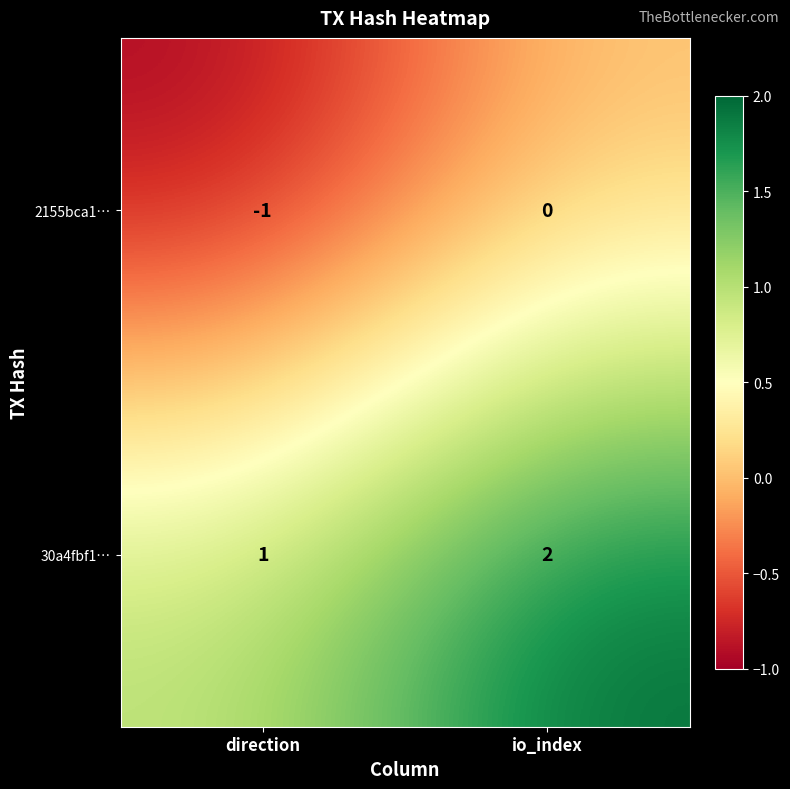

Reading left to right, extract all data points from this chart.

2155bca1…: -1	0
30a4fbf1…: 1	2